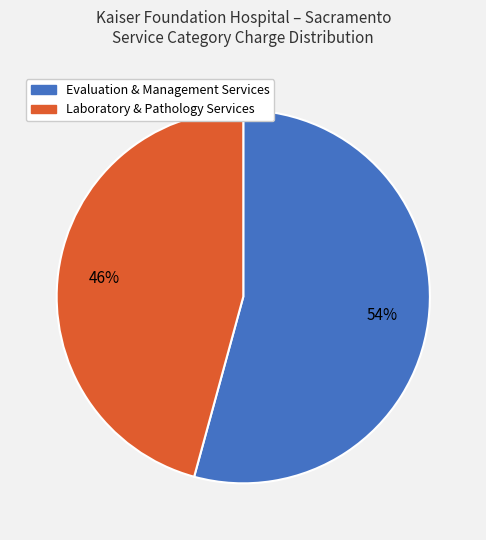

Rank the categories by value from highest to lowest.

Evaluation & Management Services, Laboratory & Pathology Services